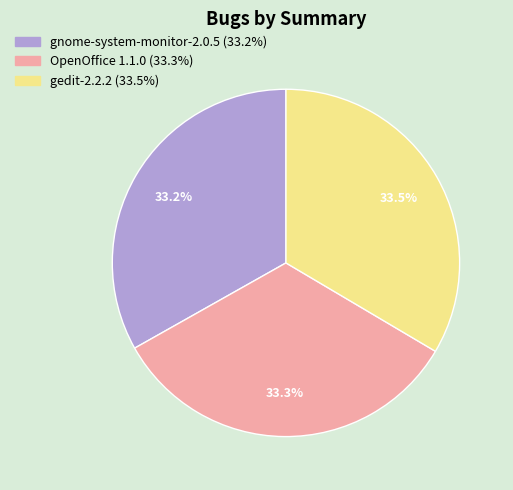

Combined, do OpenOffice 1.1.0 and gedit-2.2.2 account for over 50%?

Yes